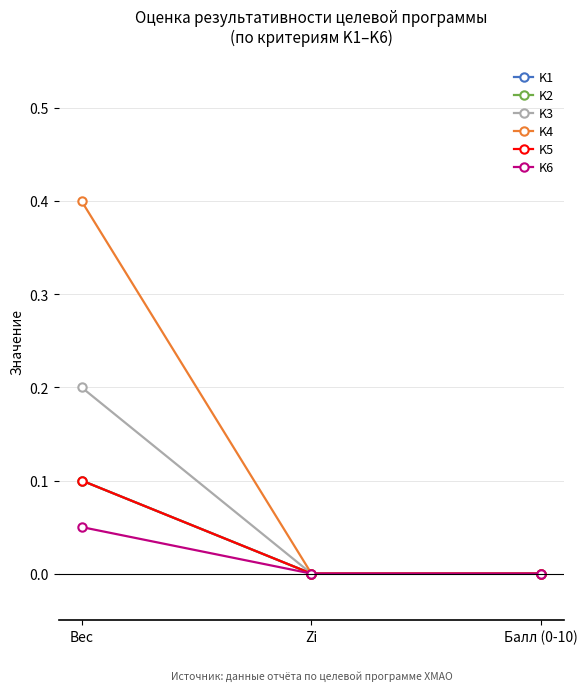

Is this an area chart (filled region under the line)?

No